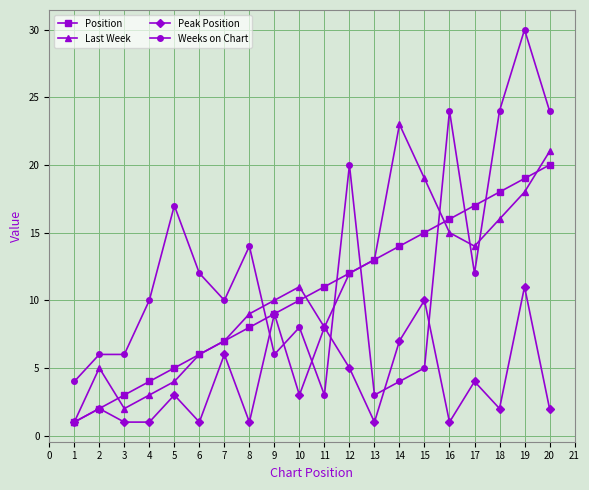

What is the value of the Peak Position point at the 10th from the left?

3